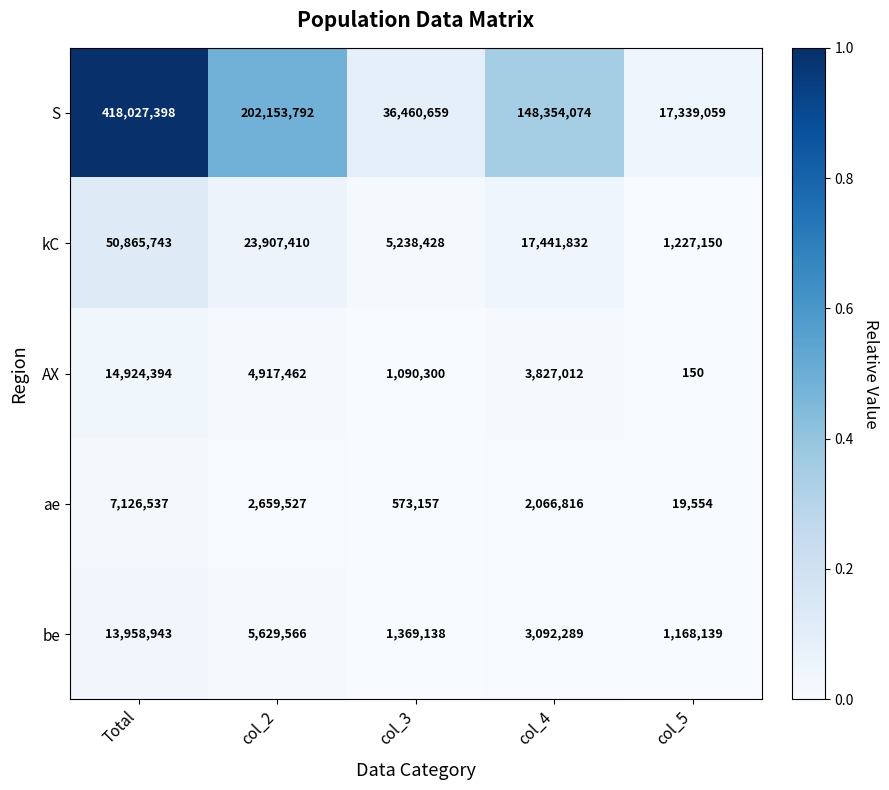

Reading right to left, transcribe all the data shown in this chart.

S: col_5=17339059	col_4=148354074	col_3=36460659	col_2=202153792	Total=418027398
kC: col_5=1227150	col_4=17441832	col_3=5238428	col_2=23907410	Total=50865743
AX: col_5=150	col_4=3827012	col_3=1090300	col_2=4917462	Total=14924394
ae: col_5=19554	col_4=2066816	col_3=573157	col_2=2659527	Total=7126537
be: col_5=1168139	col_4=3092289	col_3=1369138	col_2=5629566	Total=13958943